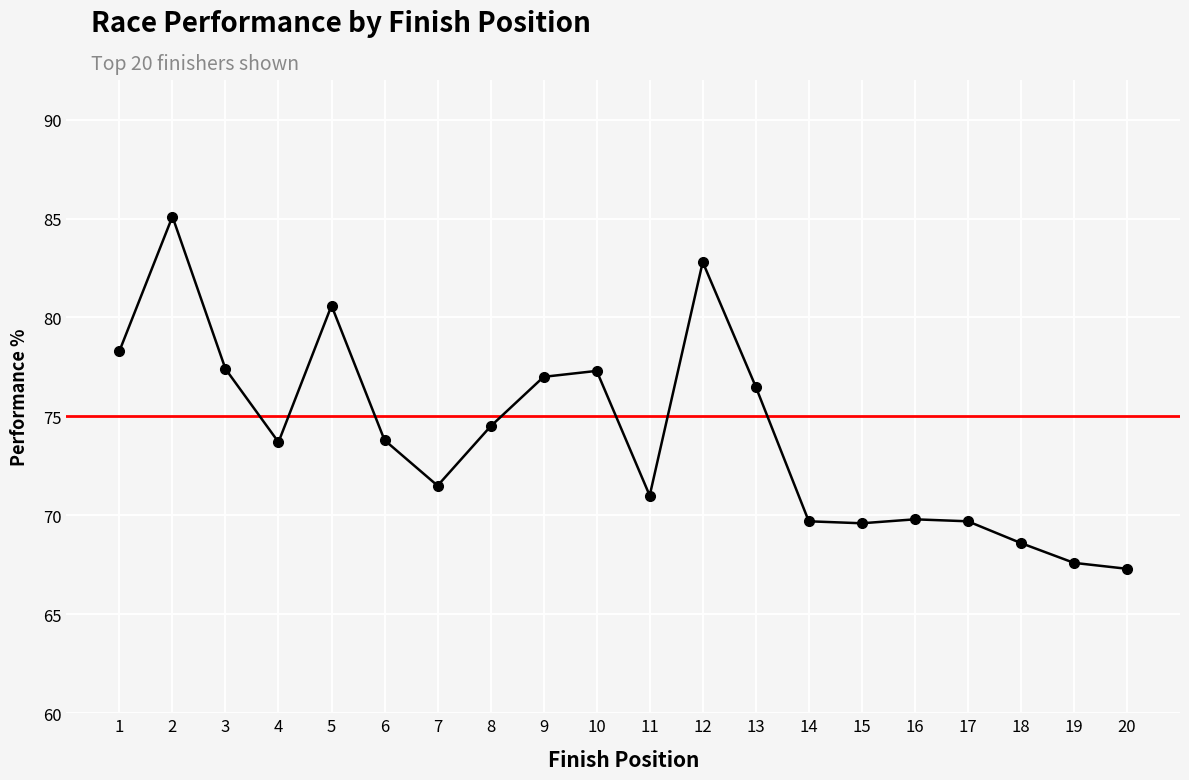

How many lines are shown in the chart?

1